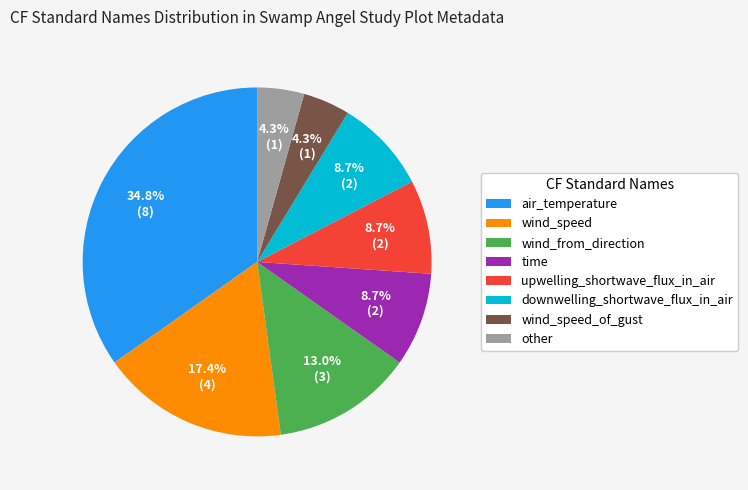

What is the largest slice in the pie chart?

air_temperature